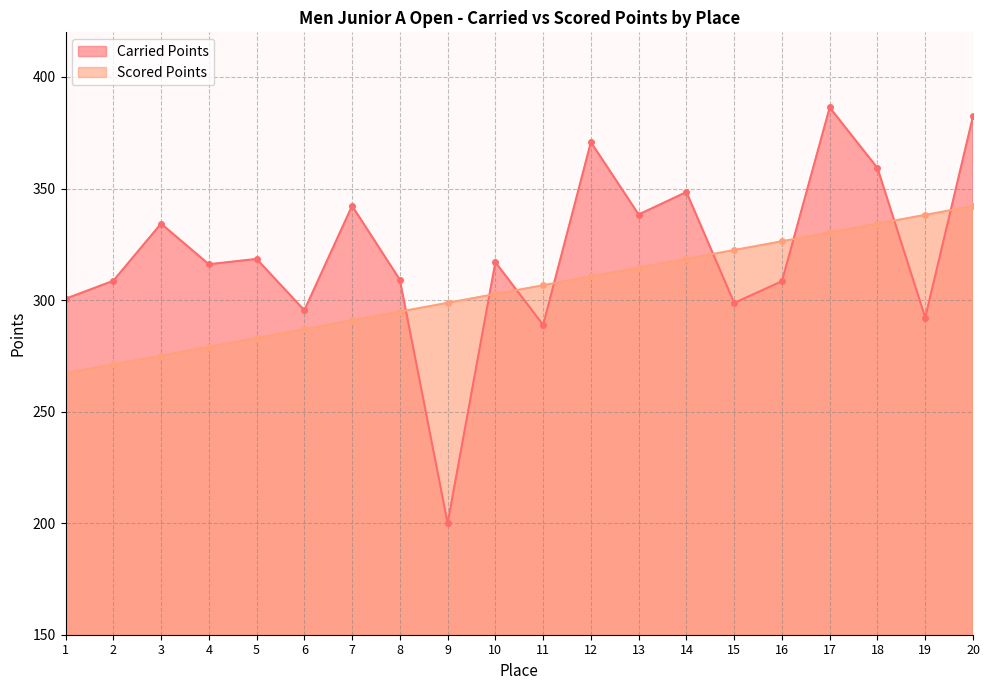

What is the smallest value displayed?

200.0